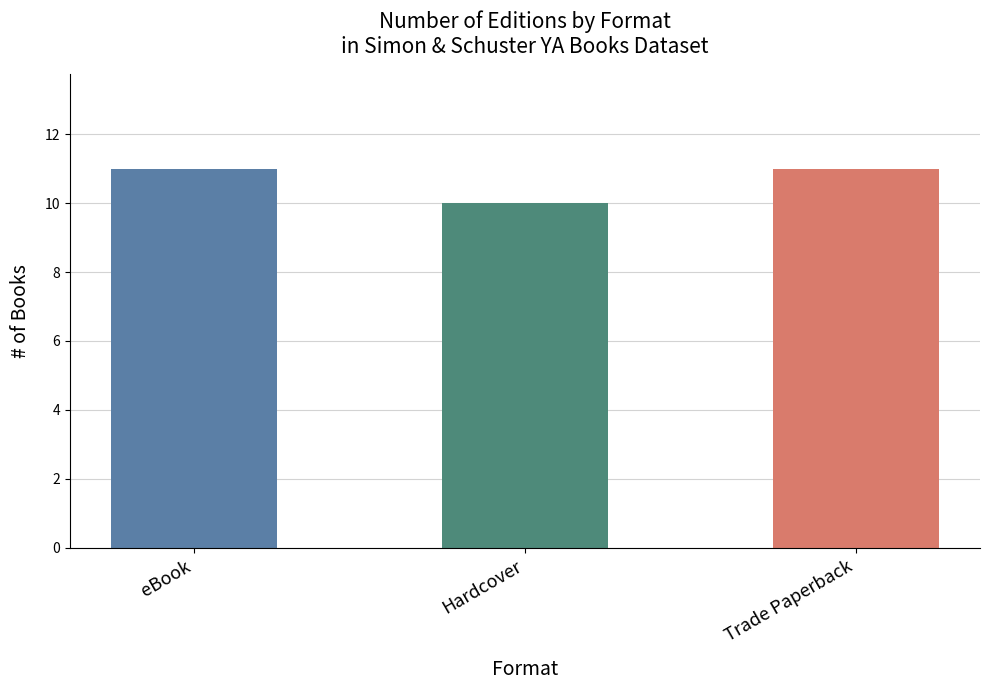

Which label corresponds to the smallest value in the chart?

Hardcover